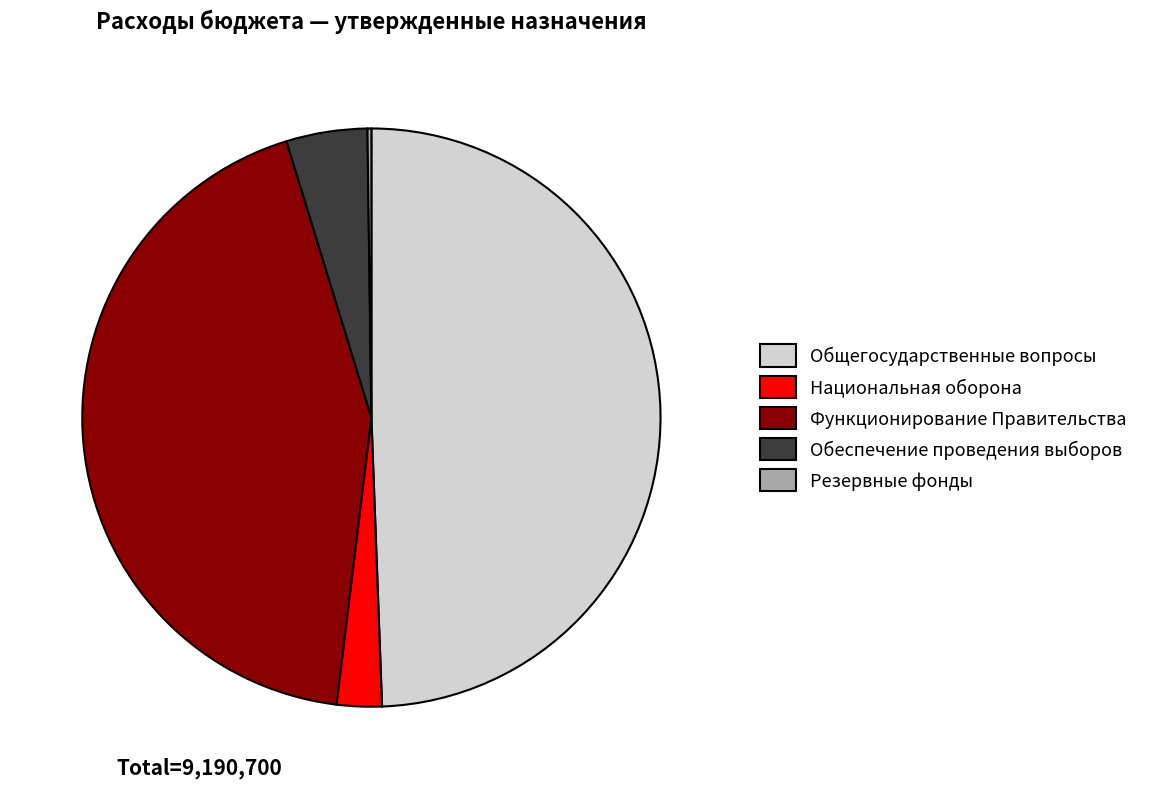

The Функционирование Правительства slice represents 37% of the pie. True or false?

False